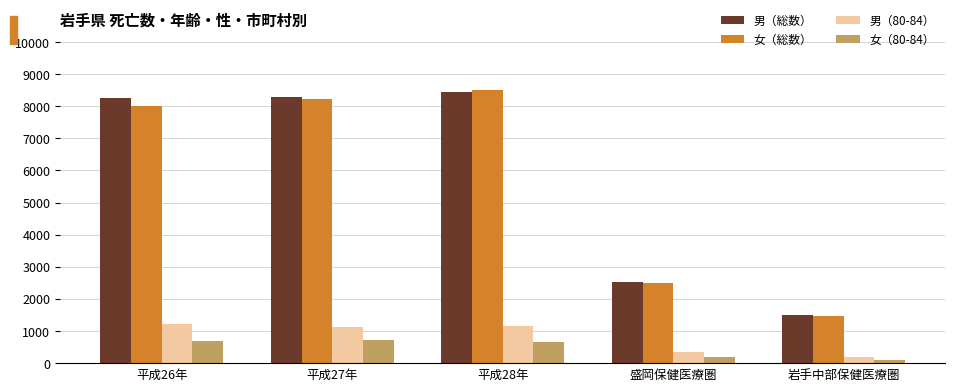

The 女（総数） series shows 2323 at 岩手中部保健医療圏. True or false?

False